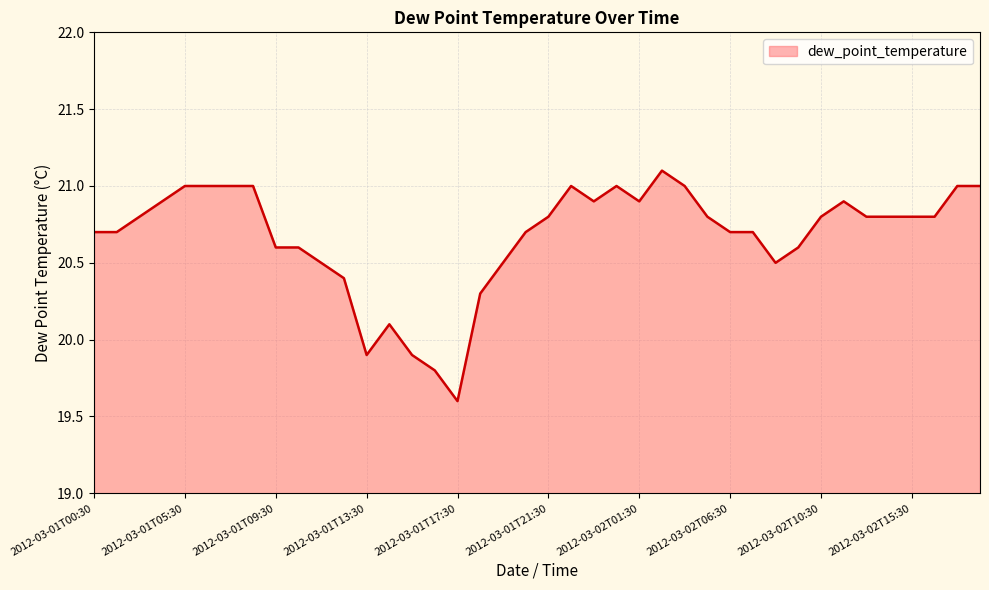

What is the minimum value shown in the chart?

19.6